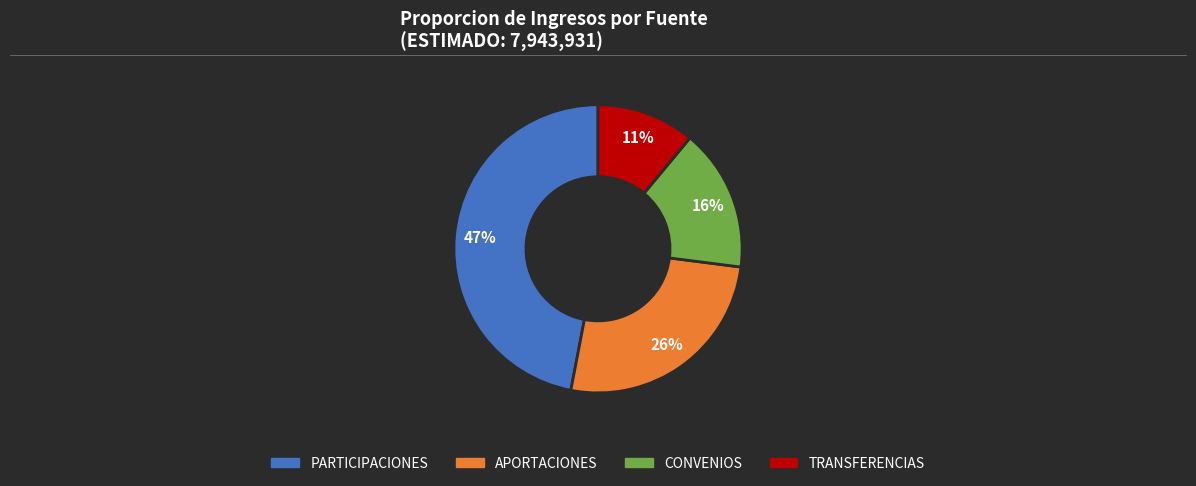

Is there a majority slice in this chart?

No